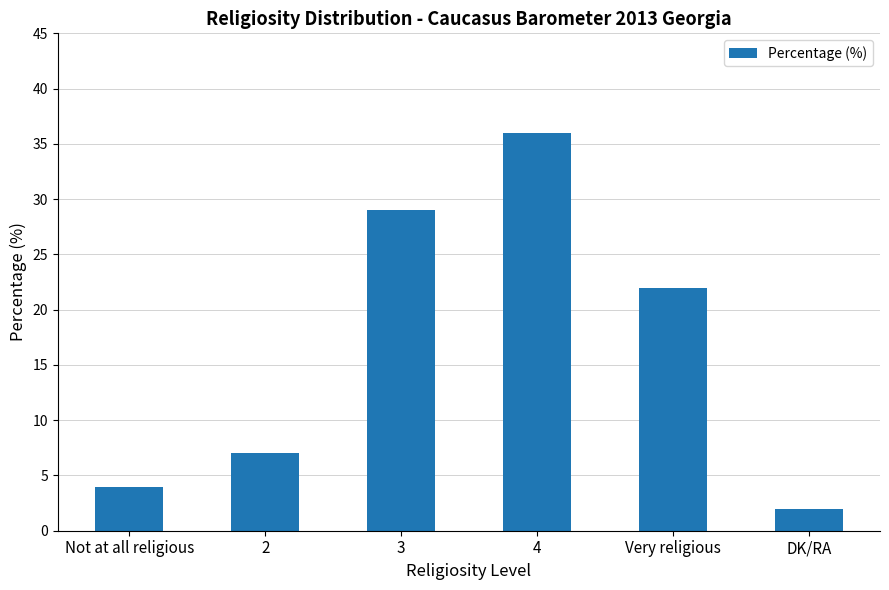

What is the approximate value at 3?

29